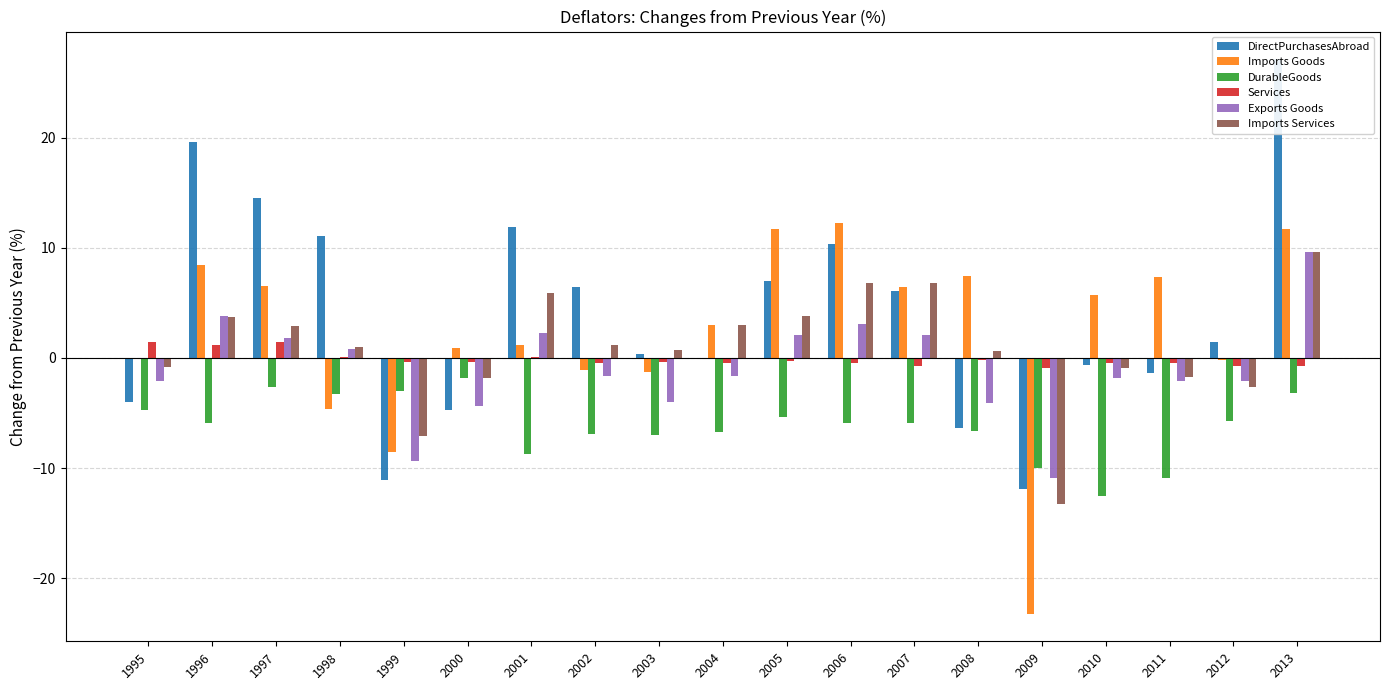

What is the maximum value for DirectPurchasesAbroad?

27.1